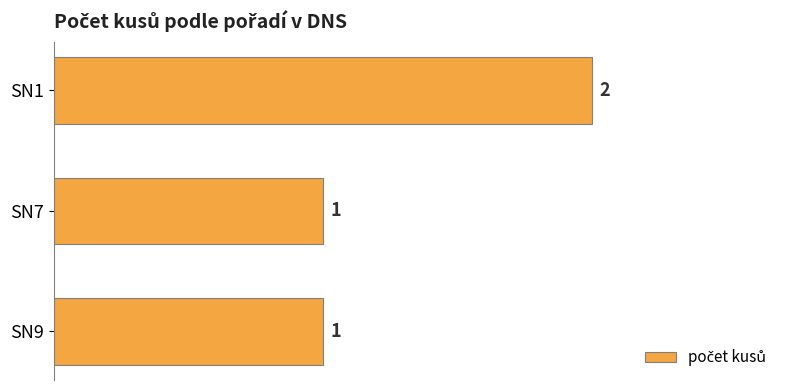

Count the values in the range 1 to 2.

3